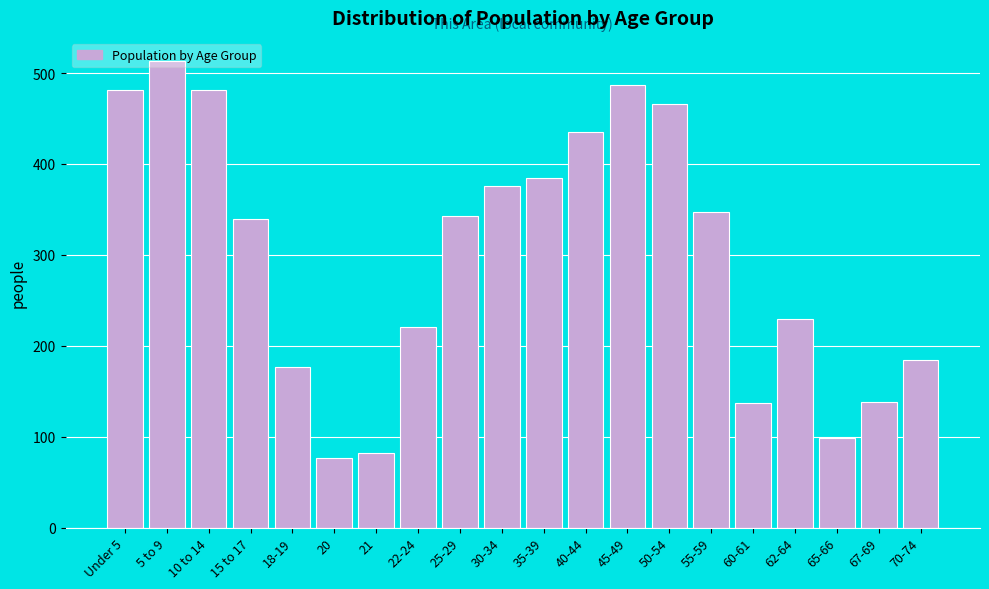

What position from the right is 22-24?

13